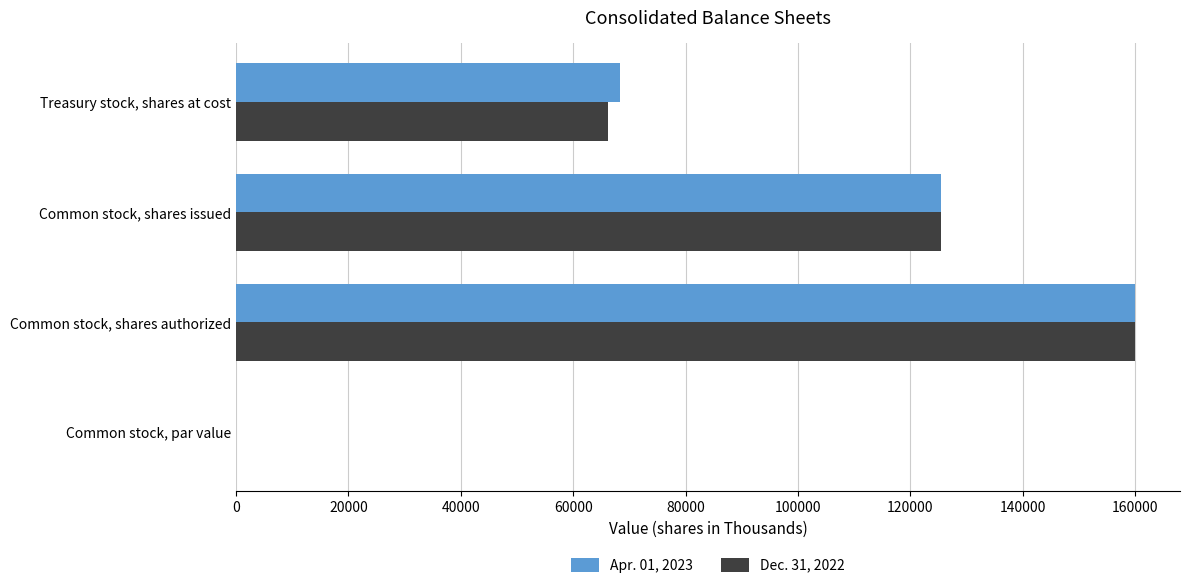

Count the number of categories in the chart.

4